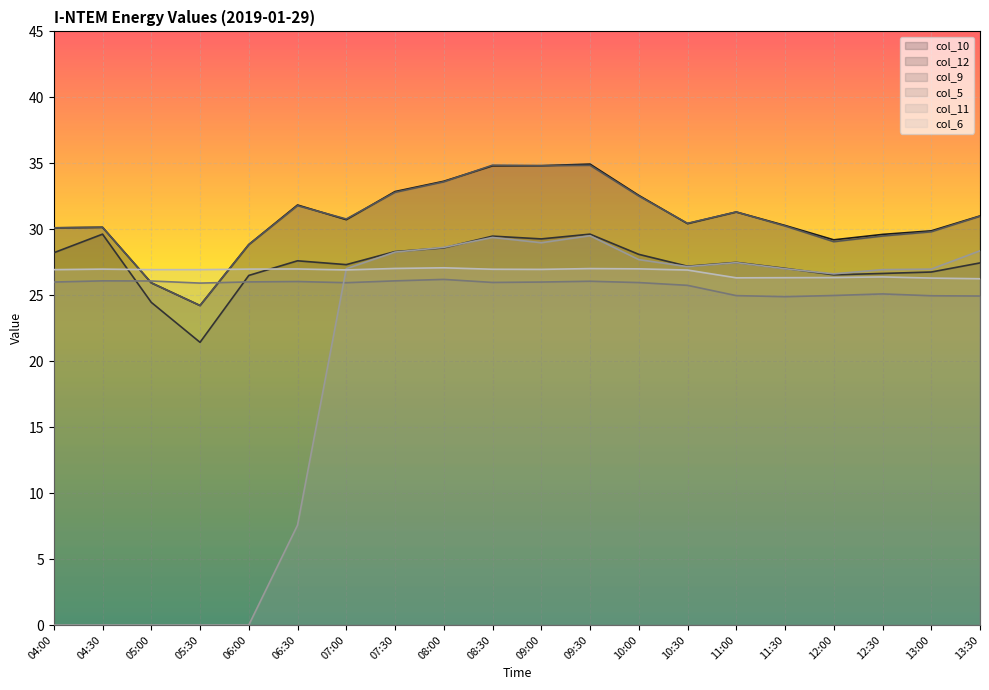

The col_6 series shows 7.1 at 13:00. True or false?

False